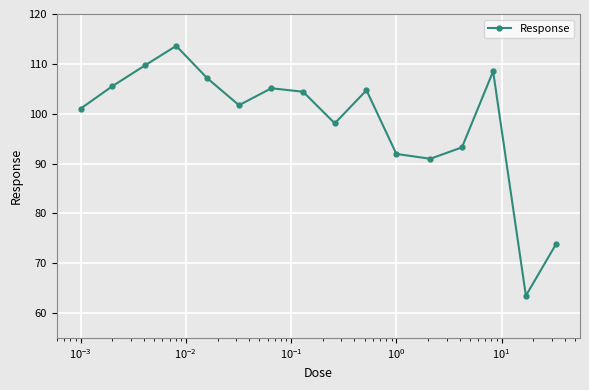

Reading right to left, what are all the values shown in this chart?

73.9	63.5	108.5	93.2	91.0	91.9	104.7	98.1	104.4	105.1	101.7	107.1	113.6	109.7	105.5	101.0